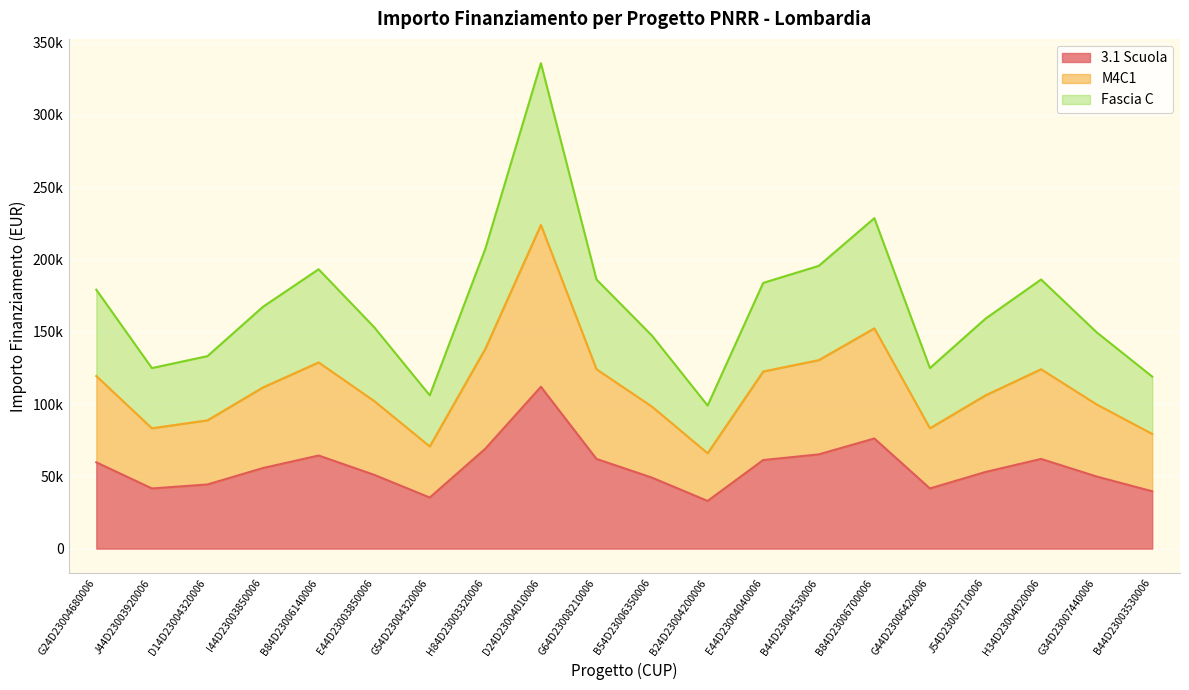

Which category has the highest value in the Fascia C series?

D24D23004010006